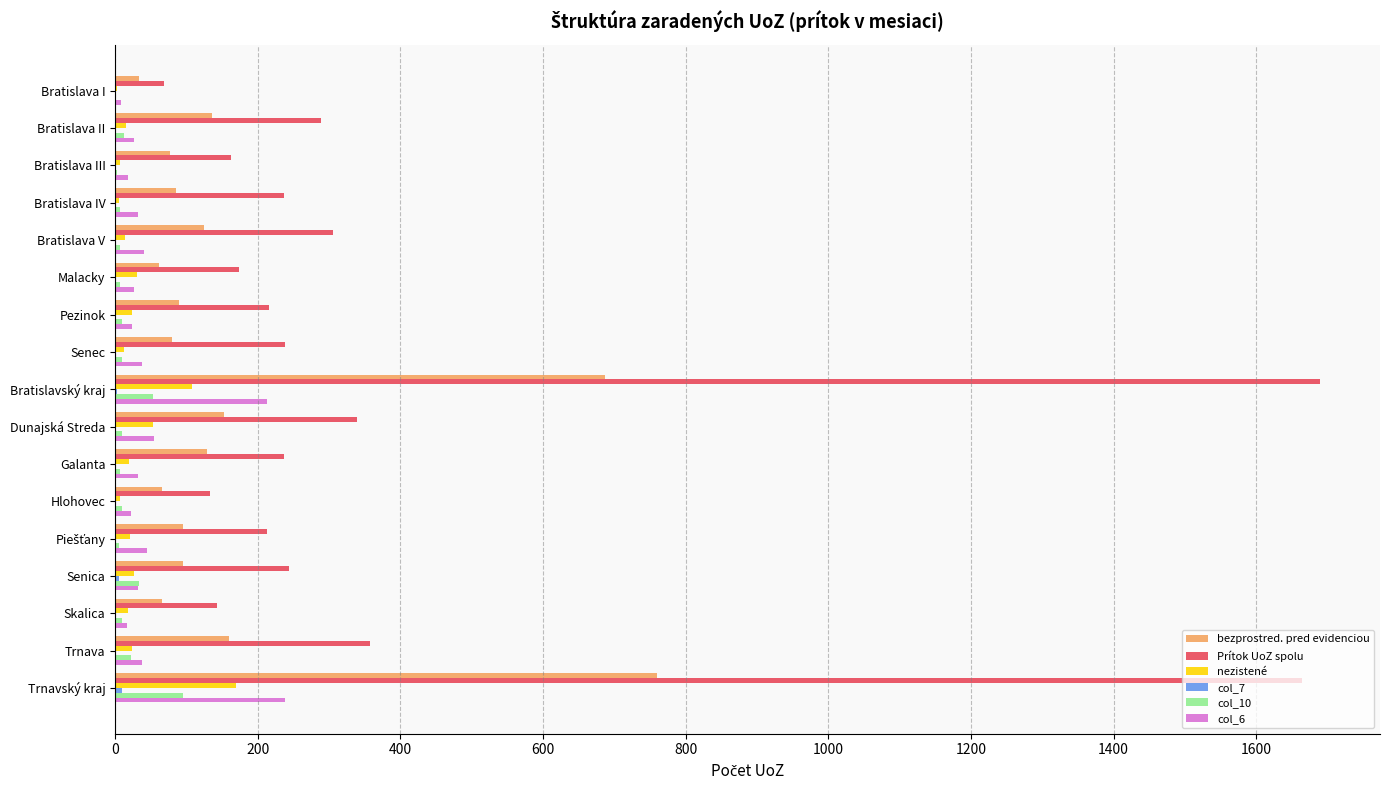

The value of bezprostred. pred evidenciou at Trnava is 160. True or false?

True